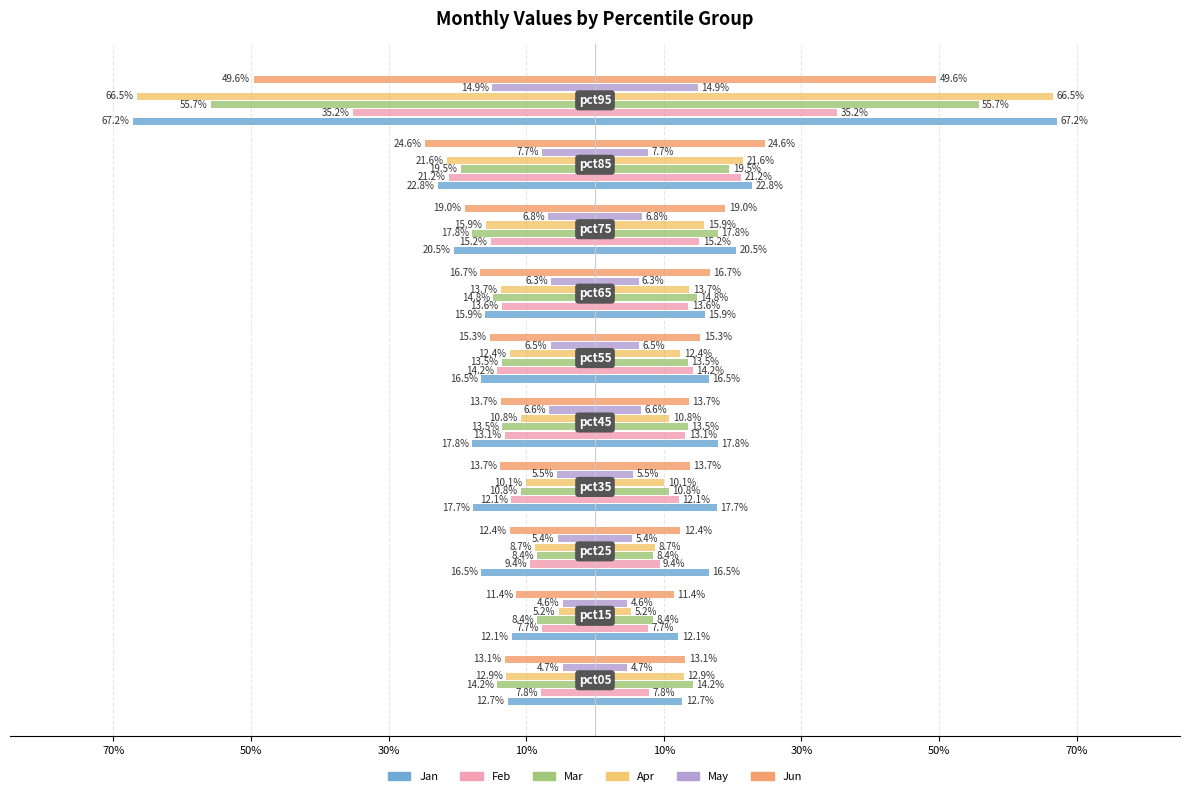

Reading left to right, extract all data points from this chart.

Jan: -0.1	-0.1	-0.2	-0.2	-0.2	-0.2	-0.2	-0.2	-0.2	-0.7
Feb: -0.1	-0.1	-0.1	-0.1	-0.1	-0.1	-0.1	-0.2	-0.2	-0.4
Mar: -0.1	-0.1	-0.1	-0.1	-0.1	-0.1	-0.1	-0.2	-0.2	-0.6
Apr: -0.1	-0.1	-0.1	-0.1	-0.1	-0.1	-0.1	-0.2	-0.2	-0.7
May: -0.0	-0.0	-0.1	-0.1	-0.1	-0.1	-0.1	-0.1	-0.1	-0.1
Jun: -0.1	-0.1	-0.1	-0.1	-0.1	-0.2	-0.2	-0.2	-0.2	-0.5